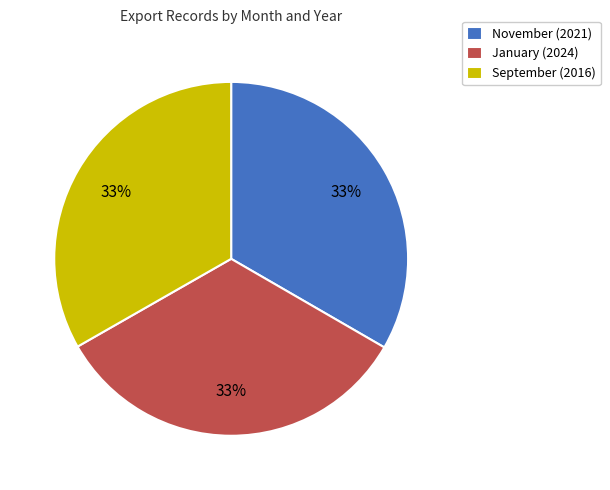

Do January (2024) and September (2016) together represent more than half of the pie?

Yes